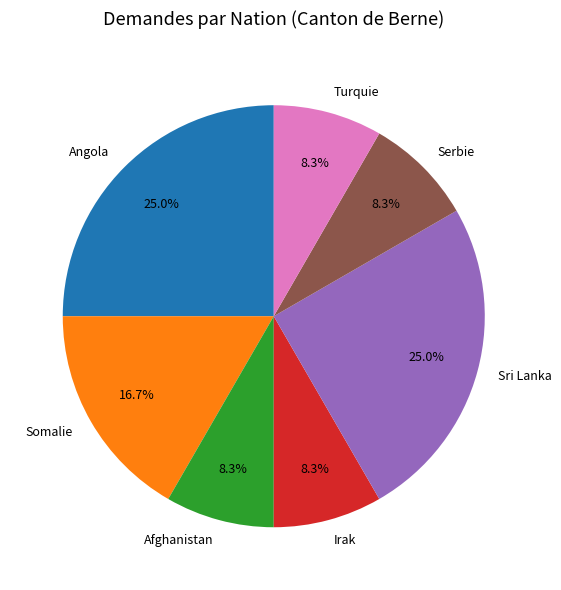

To the nearest percent, what portion does Sri Lanka represent?

25%